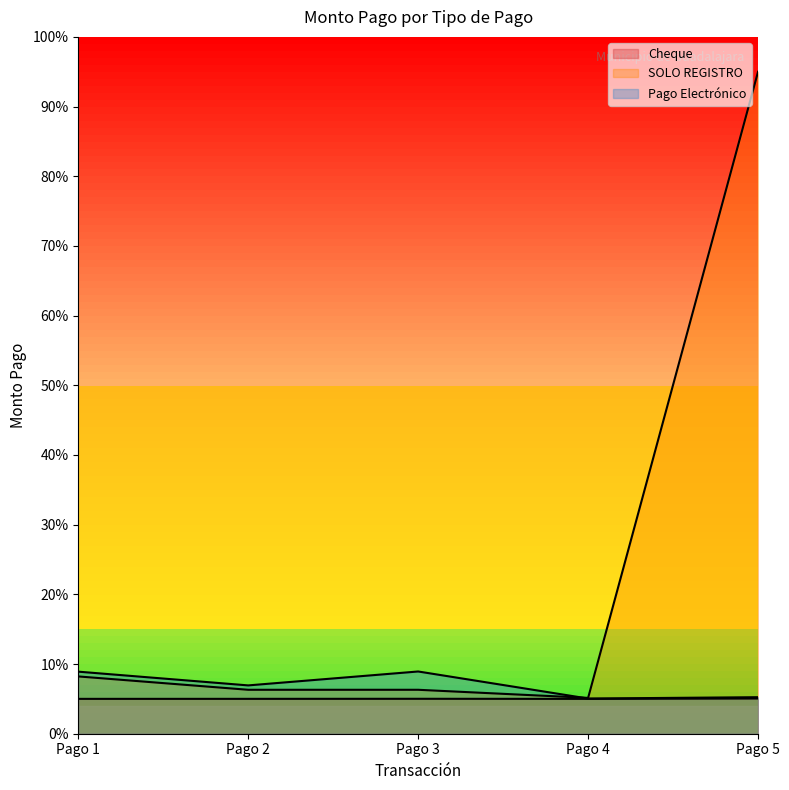

Does the chart display data point markers on the line(s)?

No